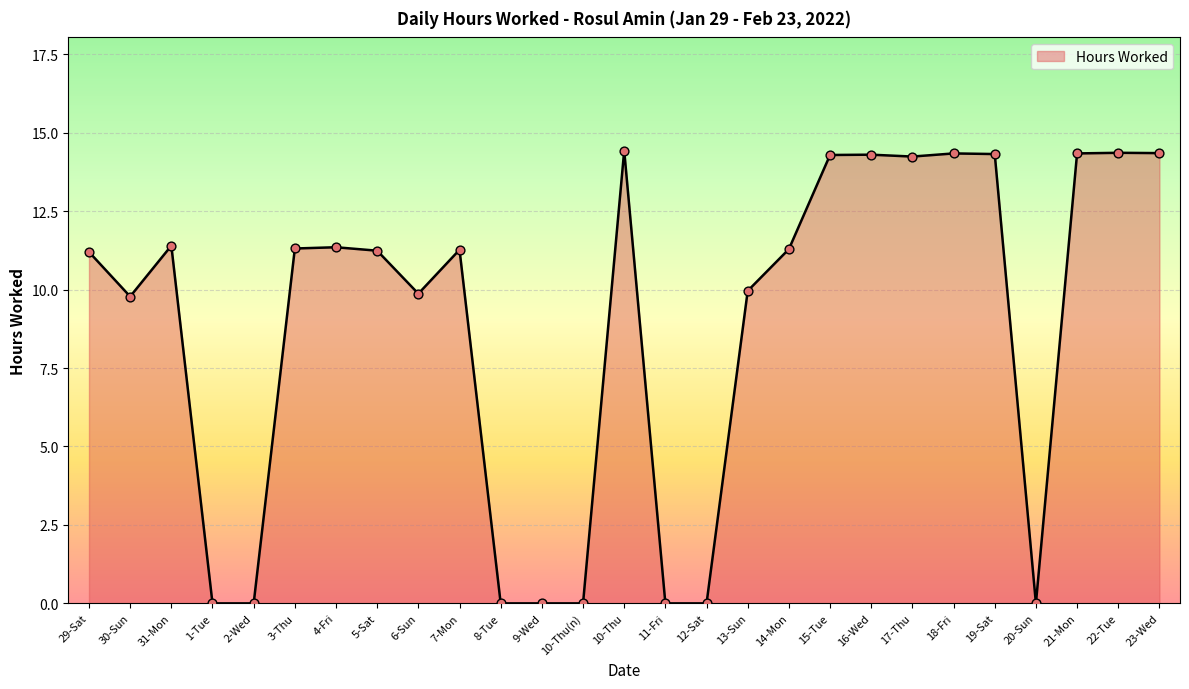

Between 6-Sun and 17-Thu, which is larger?

17-Thu